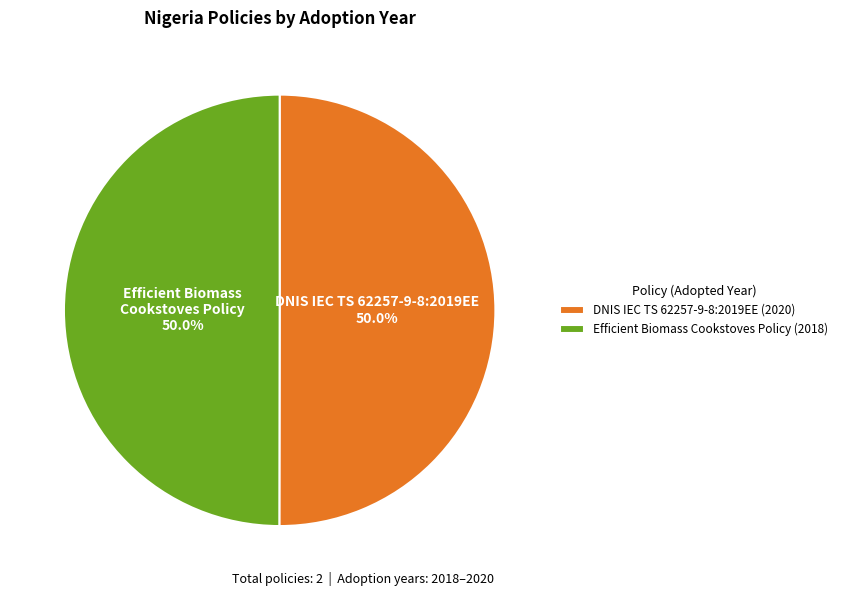

What is the ratio of the value at DNIS IEC TS 62257-9-8:2019EE (2020) to the value at Efficient Biomass Cookstoves Policy (2018)?

1.0